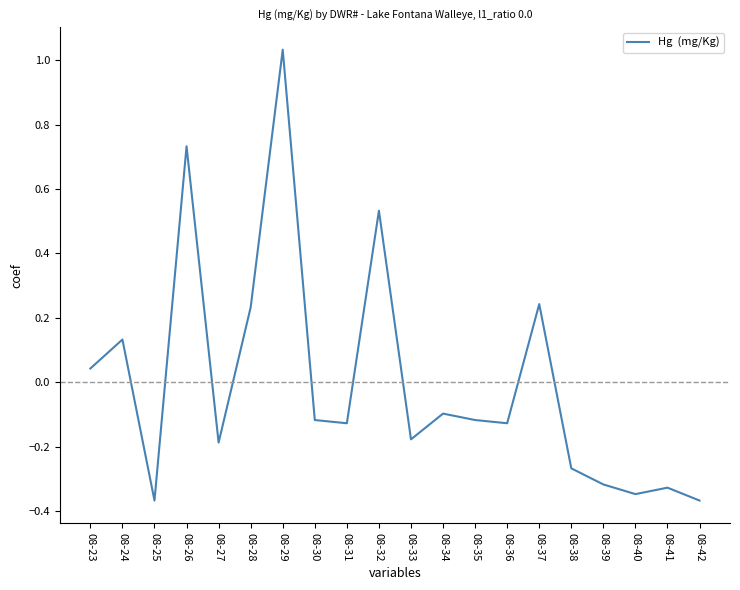

The value at 08-40 is -0.2. True or false?

False